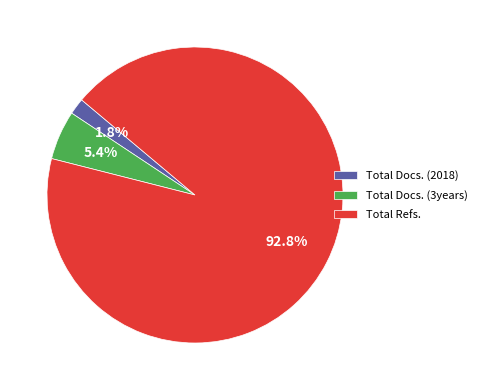

Is it true that Total Refs. is 99% of the pie?

False